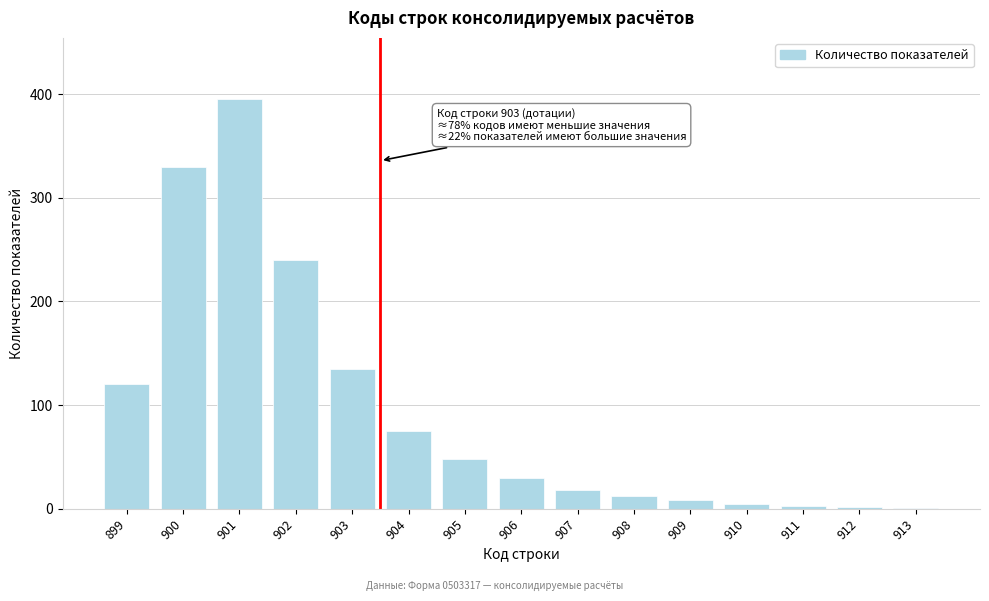

What is the ratio of the value at 899 to the value at 904?

1.6